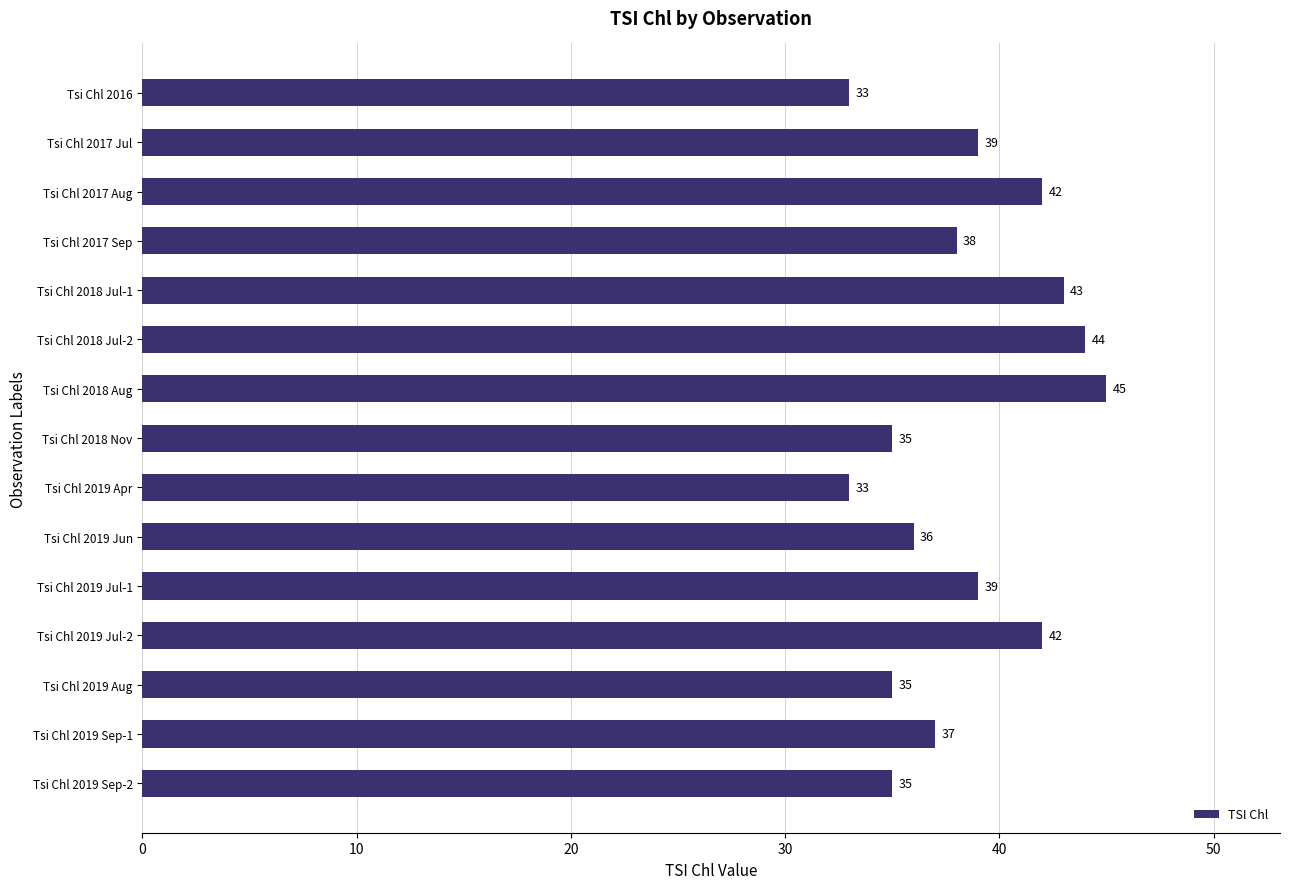

Which category has the highest value across all series?

Tsi Chl 2018 Aug